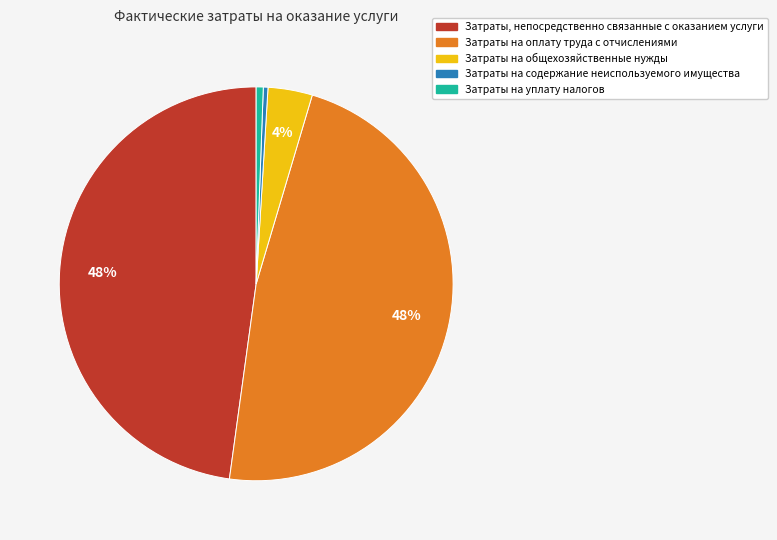

Combined, do Затраты на общехозяйственные нужды and Затраты, непосредственно связанные с оказанием услуги account for over 50%?

Yes